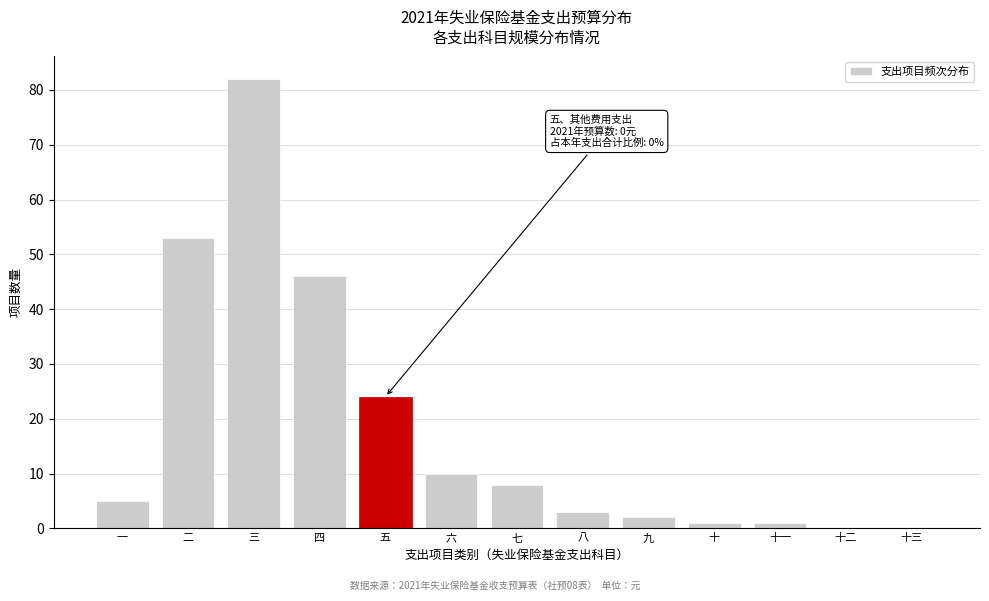

Reading left to right, transcribe all the data shown in this chart.

一=5	二=53	三=82	四=46	五=24	六=10	七=8	八=3	九=2	十=1	十一=1	十二=0	十三=0